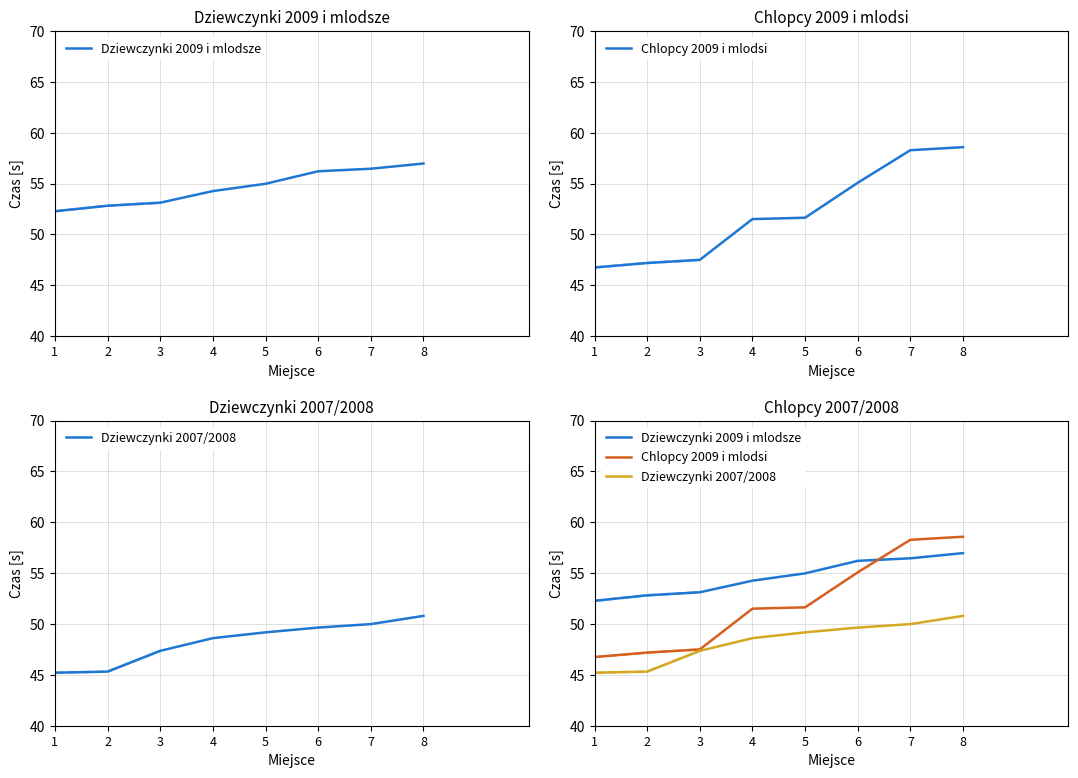

Where does the Dziewczynki 2007/2008 series first go above 49?

5